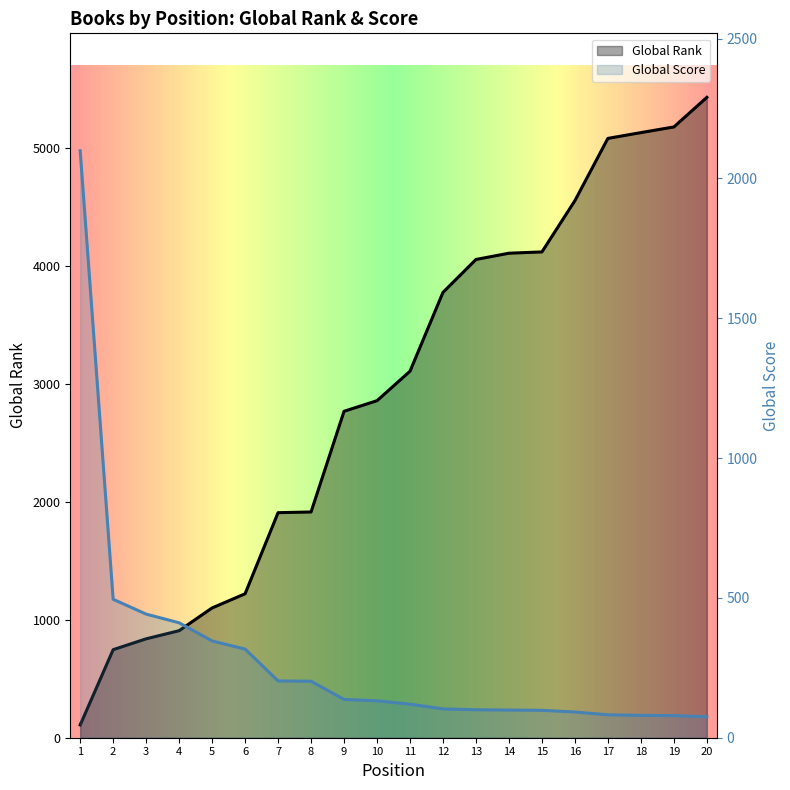

True or false: Global Score and Global Rank cross at least once.

True